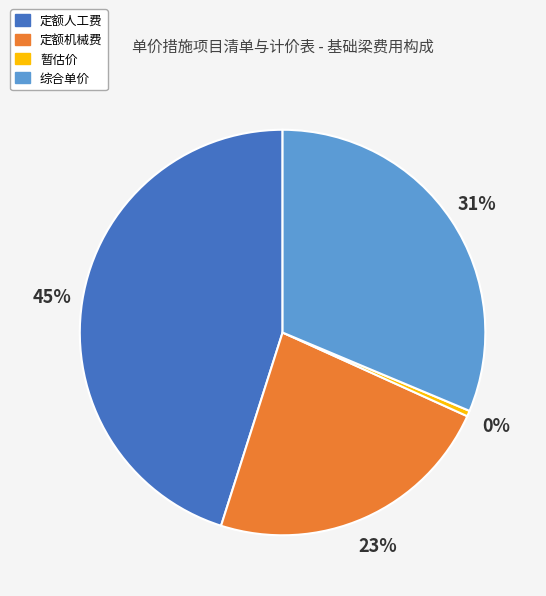

Rank the categories by value from highest to lowest.

定额人工费, 综合单价, 定额机械费, 暂估价